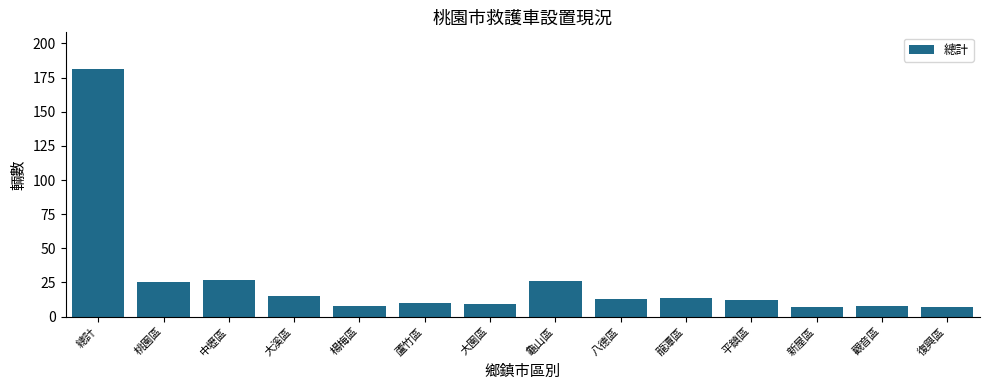

Reading left to right, transcribe all the data shown in this chart.

總計=181	桃園區=25	中壢區=27	大溪區=15	楊梅區=8	蘆竹區=10	大園區=9	龜山區=26	八德區=13	龍潭區=14	平鎮區=12	新屋區=7	觀音區=8	復興區=7